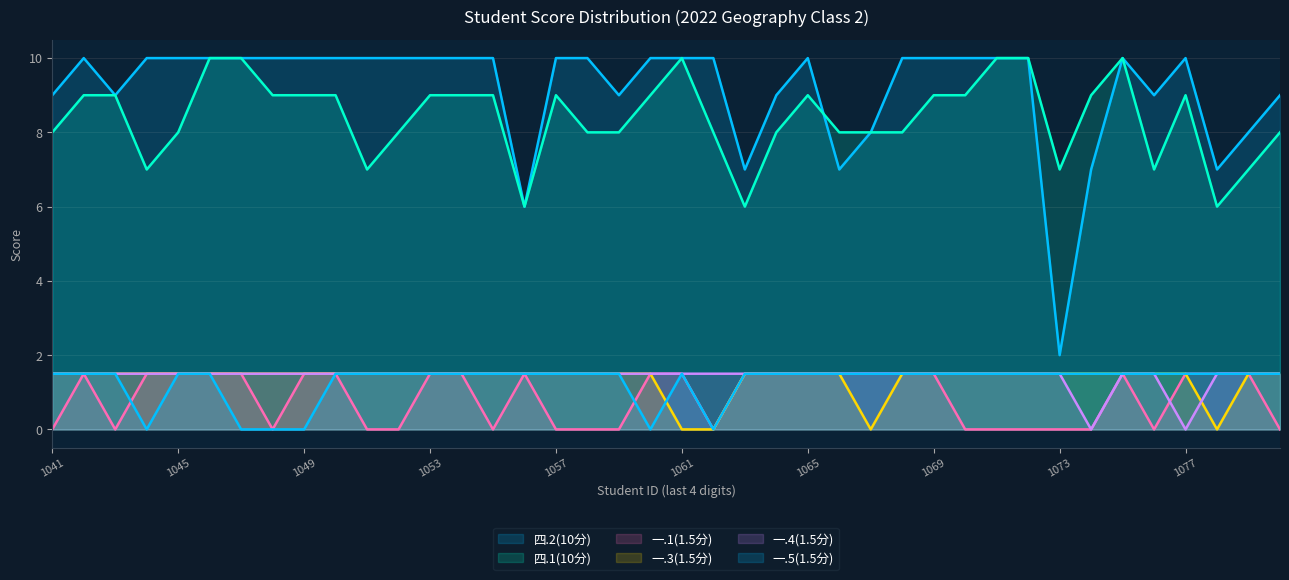

How many positive values does the 一.1(1.5分) series have?

23